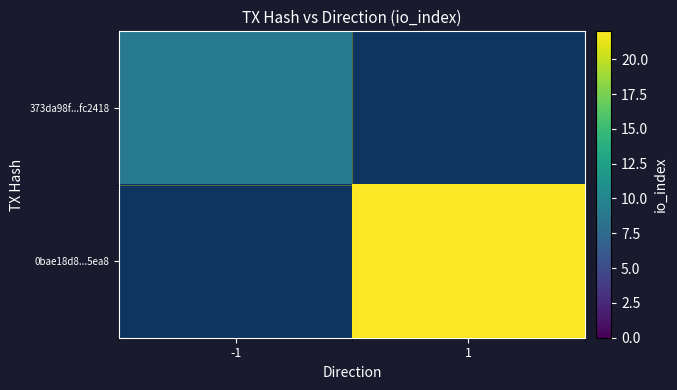

List the series in order of their overall mean, highest first.

0bae18d8...5ea8, 373da98f...fc2418